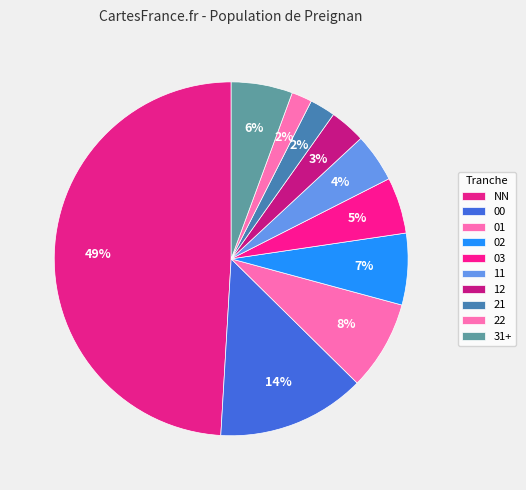

Which slice is the largest?

NN